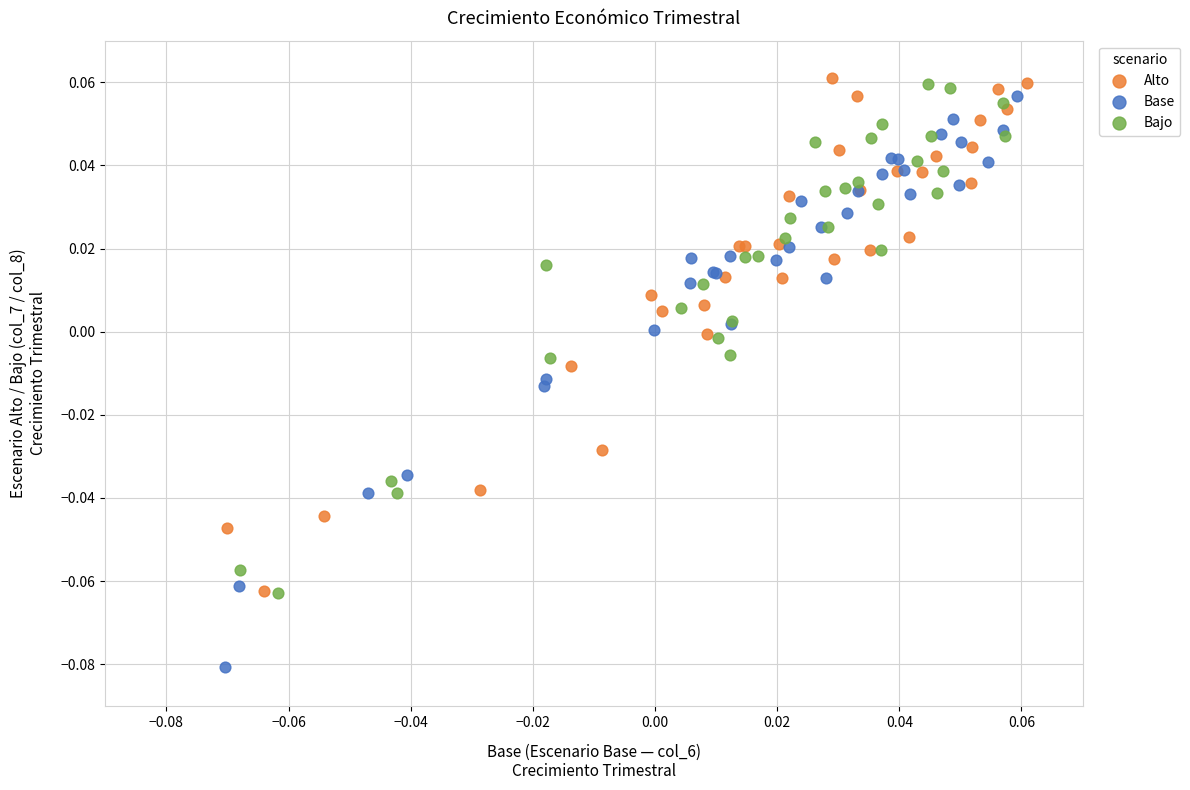

Which series has the widest spread of Y values?

Base